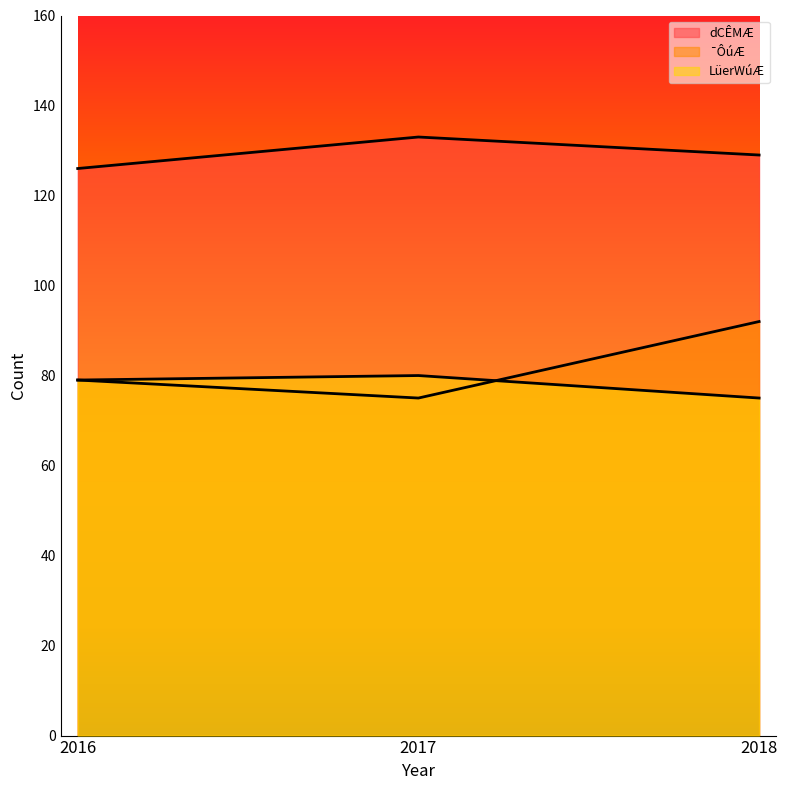

Which label corresponds to the largest value in the chart?

2017